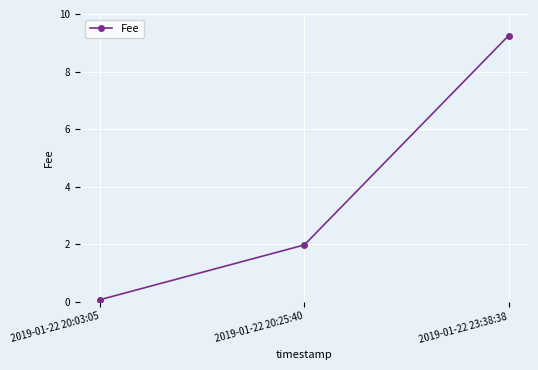

At which category does the chart reach its minimum across all series?

2019-01-22 20:03:05